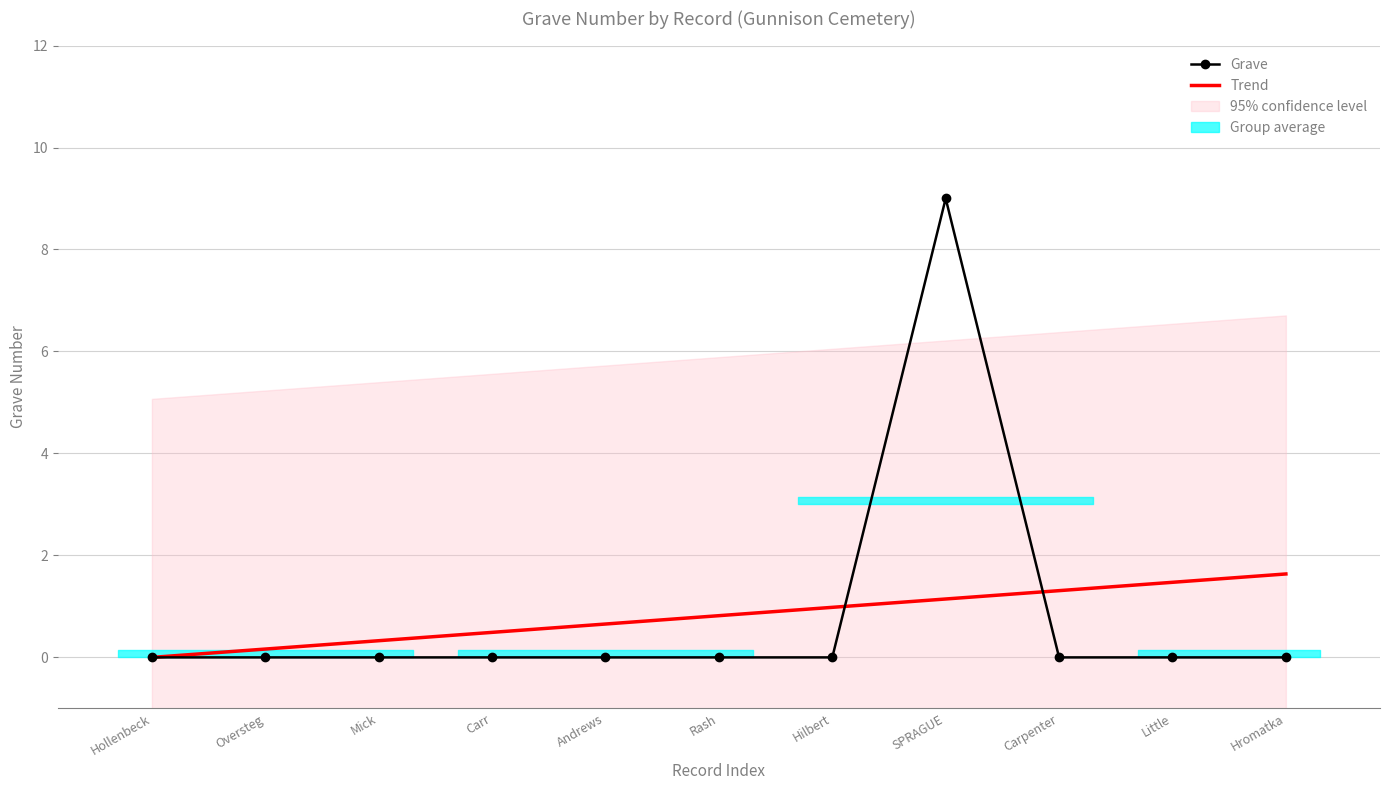

What is the average value of the Trend series?

0.8